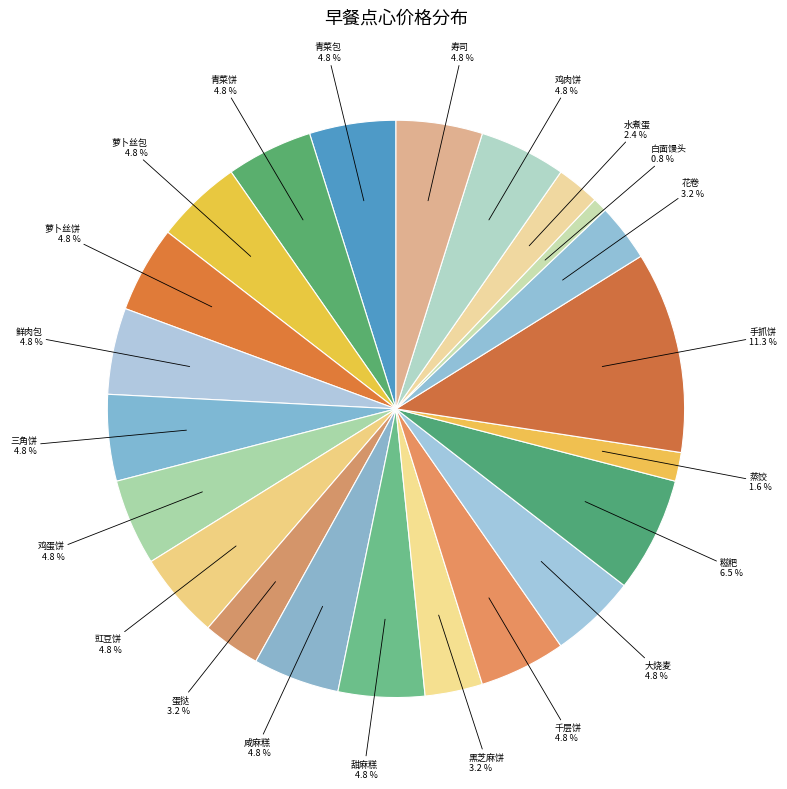

Is 甜麻糕 the majority of the pie?

No